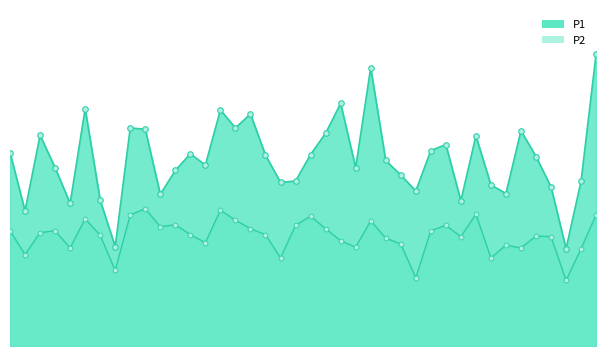

True or false: P1 has a value of 9.7 at 00:00.

True